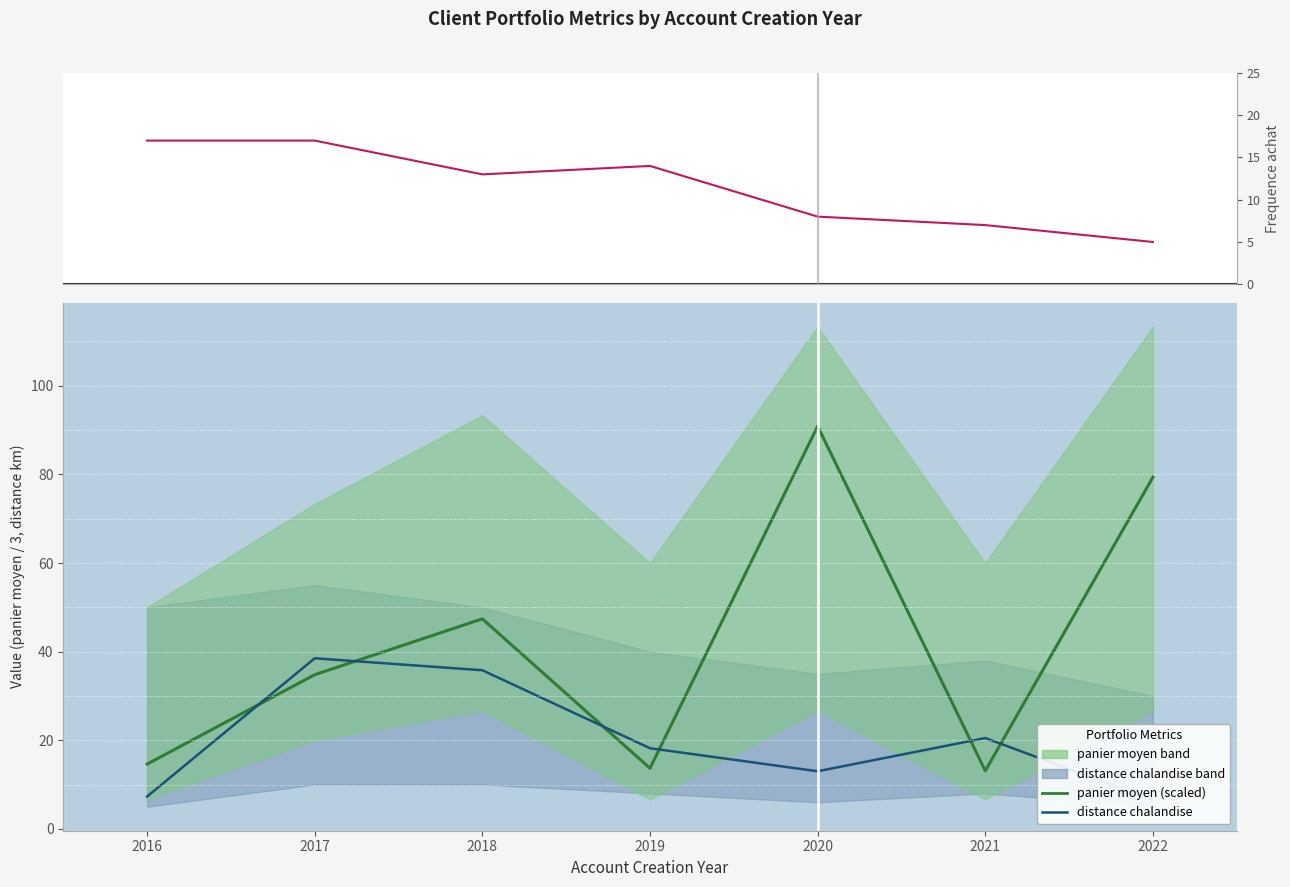

At which label is panier moyen (scaled) closest to 51?

2018